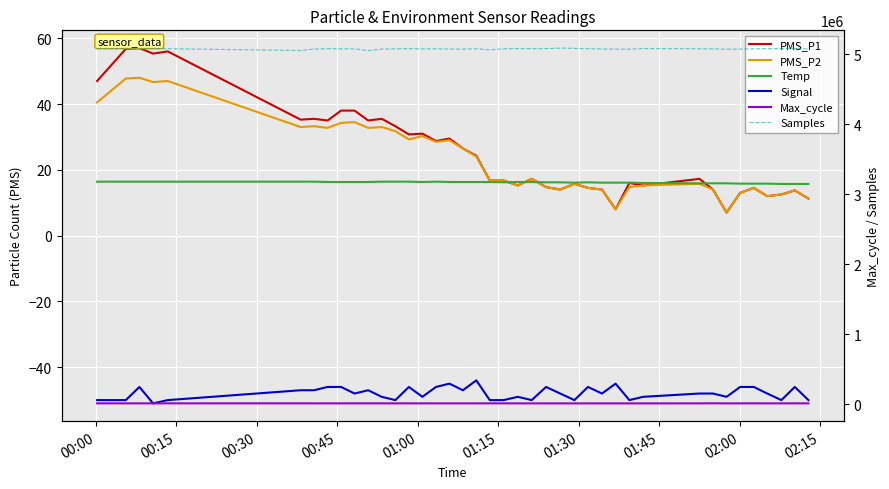

How many intersections are there between PMS_P2 and Temp?

3